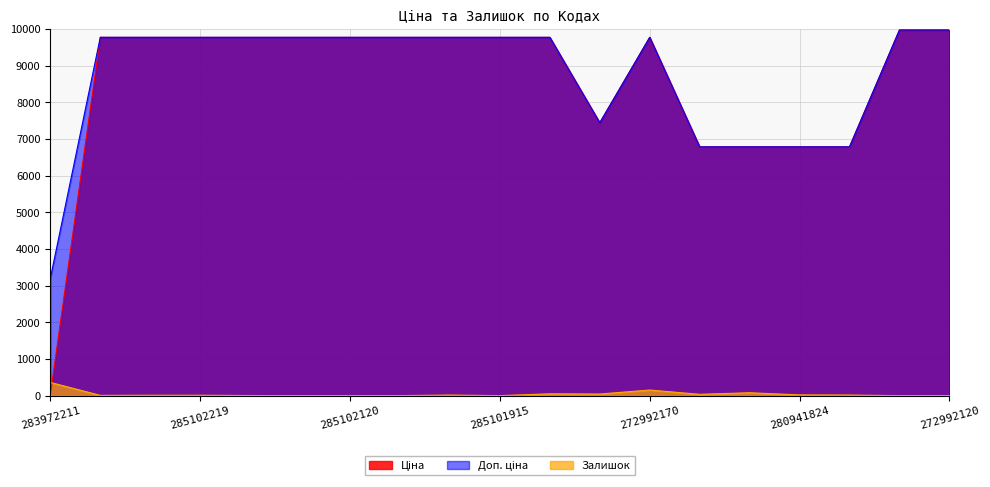

Which series ends up on top after the final intersection of Залишок and Ціна?

Ціна